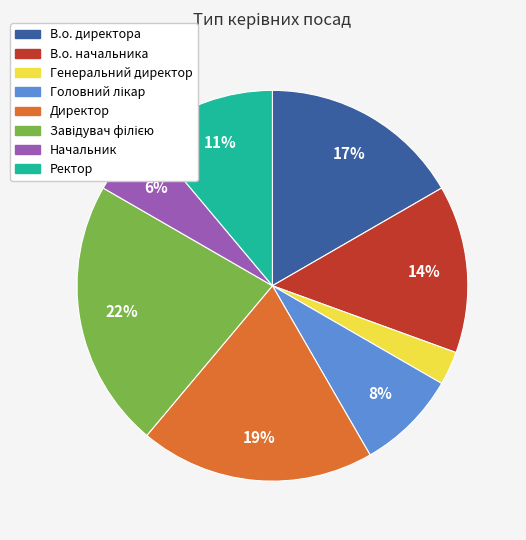

Count the number of slices in the pie.

8